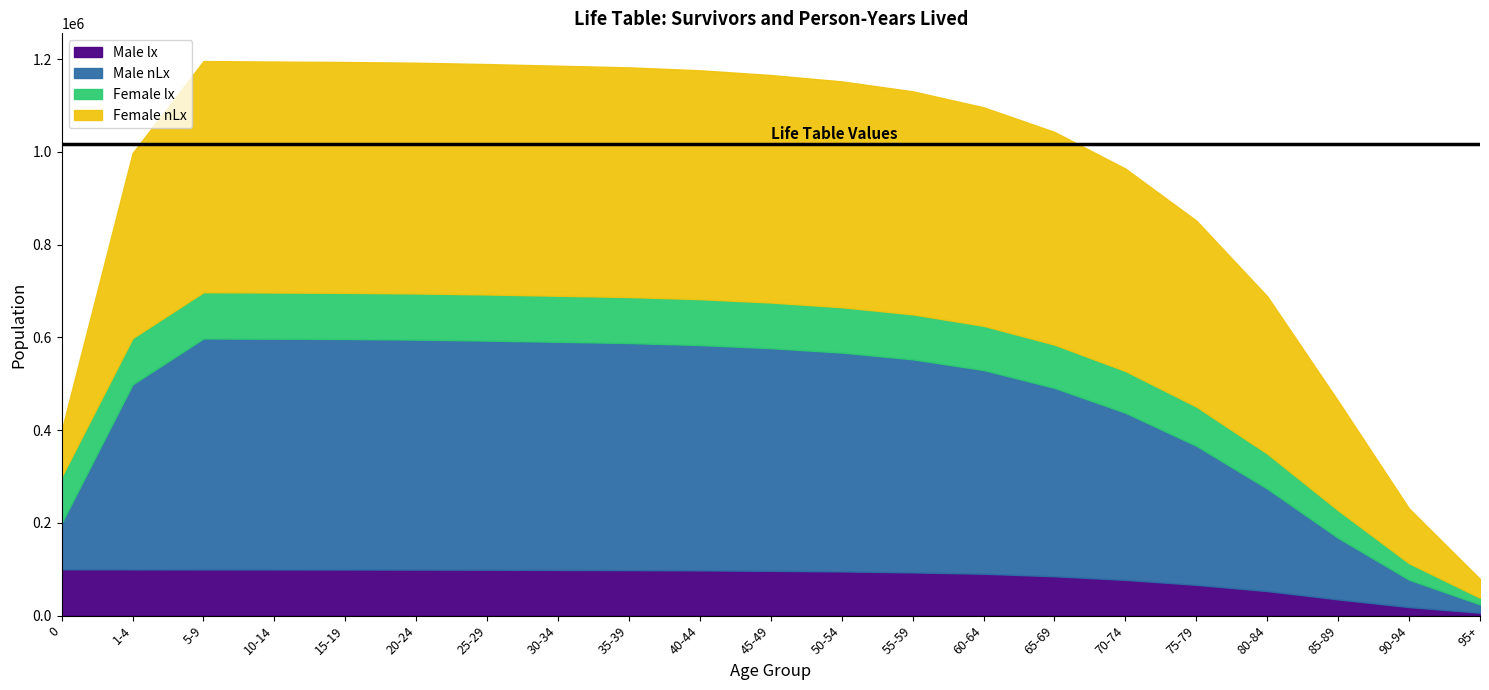

What is the minimum value for Male lx?

6291